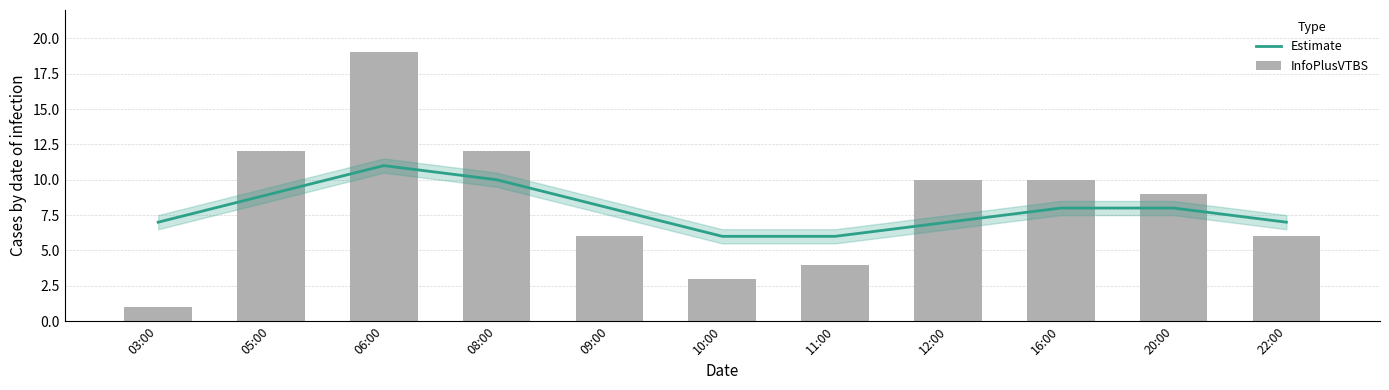

What is the difference between the maximum and minimum values in the Estimate series?

5